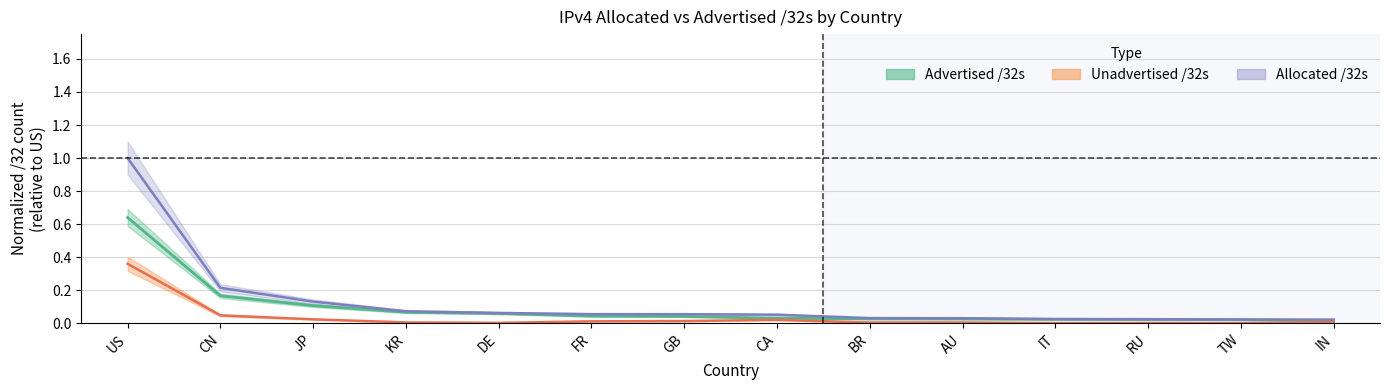

What is the label of the 10th point from the right?

DE